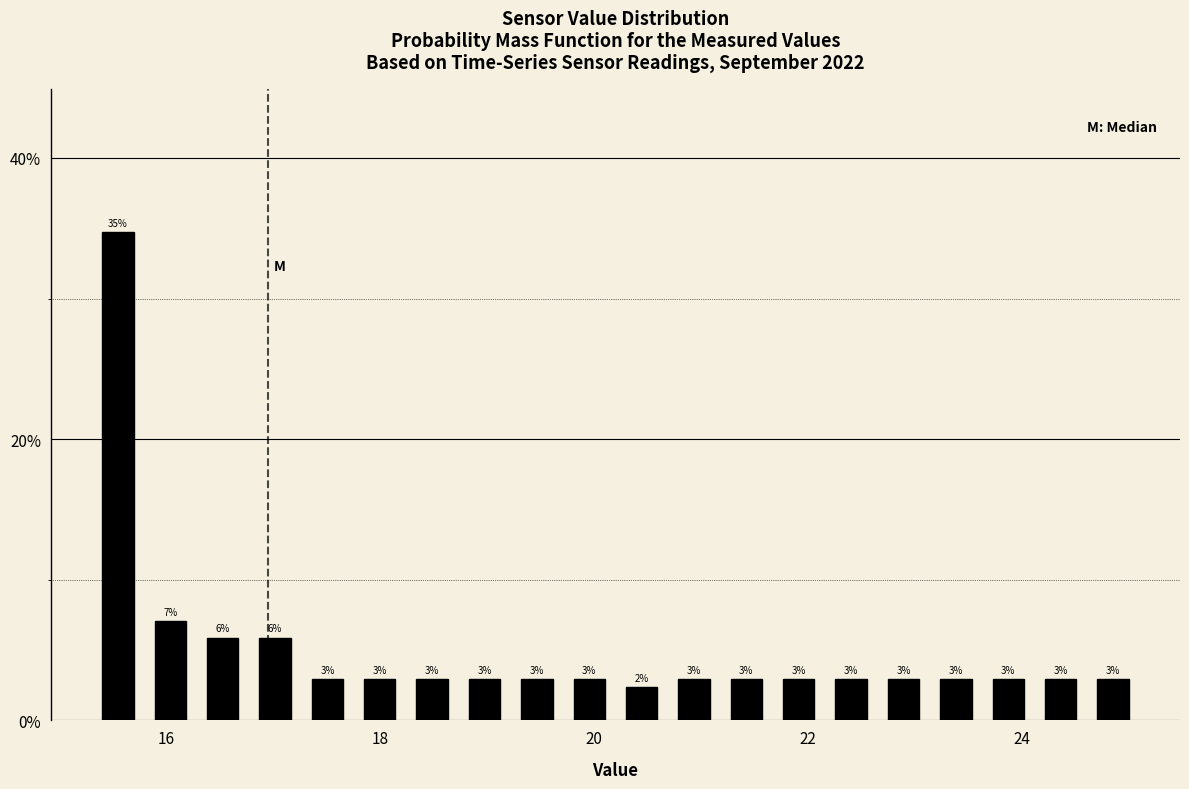

Around what value on the x-axis is the tallest bar? Give the approximate position of its centre, as read against the axis.

15.6